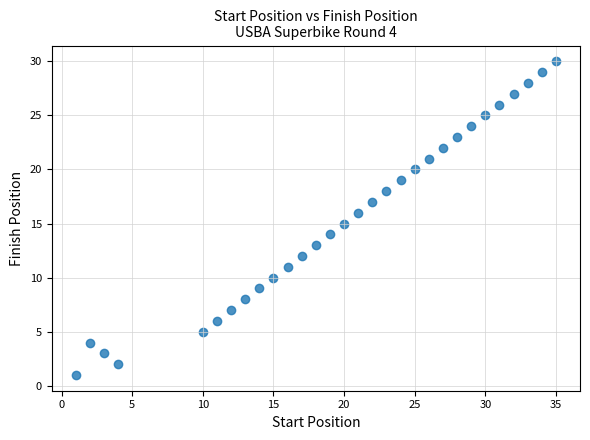

What is the range of Y values (max minus min)?

29